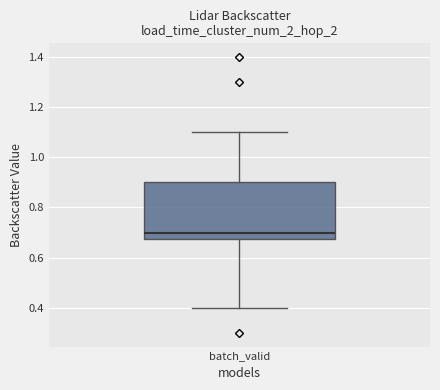

Transcribe this box plot: give where the median line is, the range the box spans, and where the two whiskers end, as read against the y-axis. The values are not printed on the chart, so give them approximately, as read against the axis.

median 0.70, box 0.68 to 0.90, whiskers 0.40 to 1.10